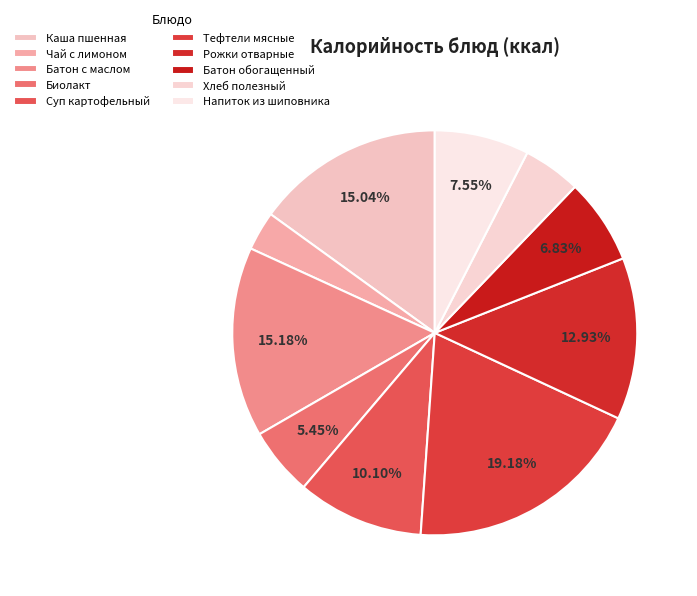

What percentage is the Биолакт slice, to the nearest percent?

5%